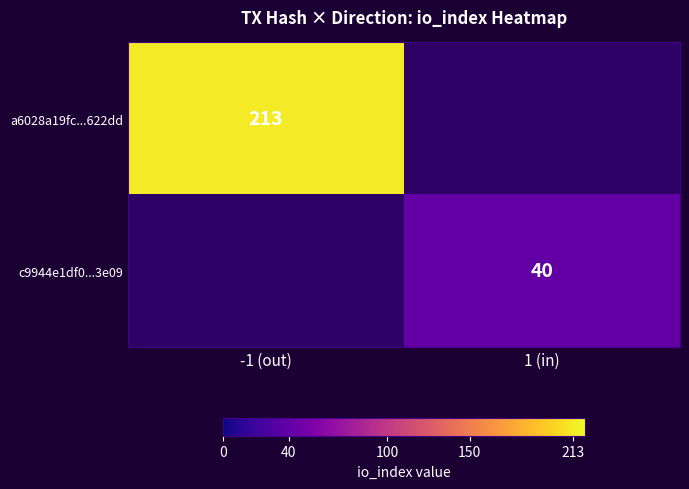

The value of c9944e1df0...3e09 at 1 (in) is 62. True or false?

False